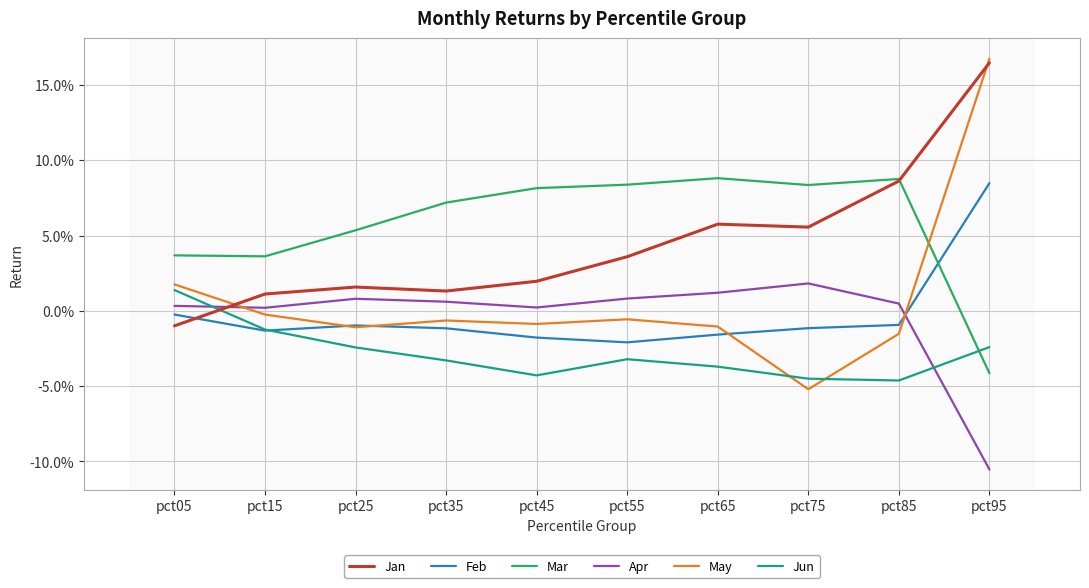

At which category is the sum across all series the highest?

pct95